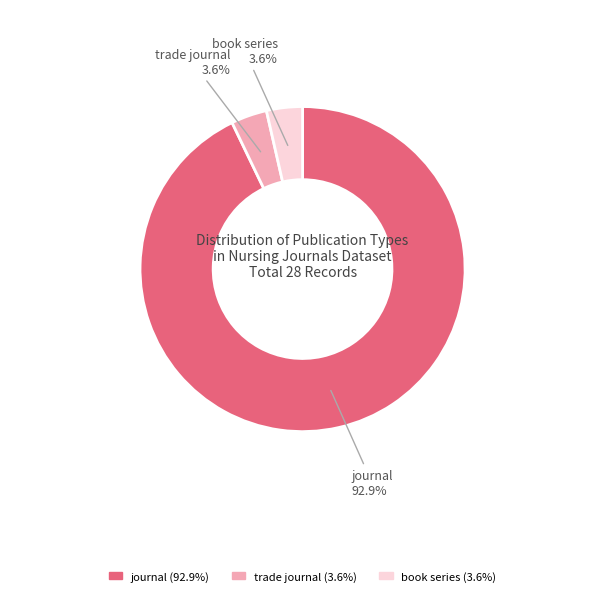

Between trade journal and journal, which is larger?

journal